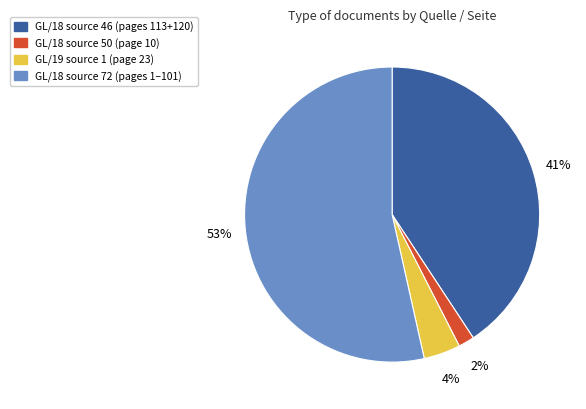

To the nearest percent, what is the average slice percentage?

25%